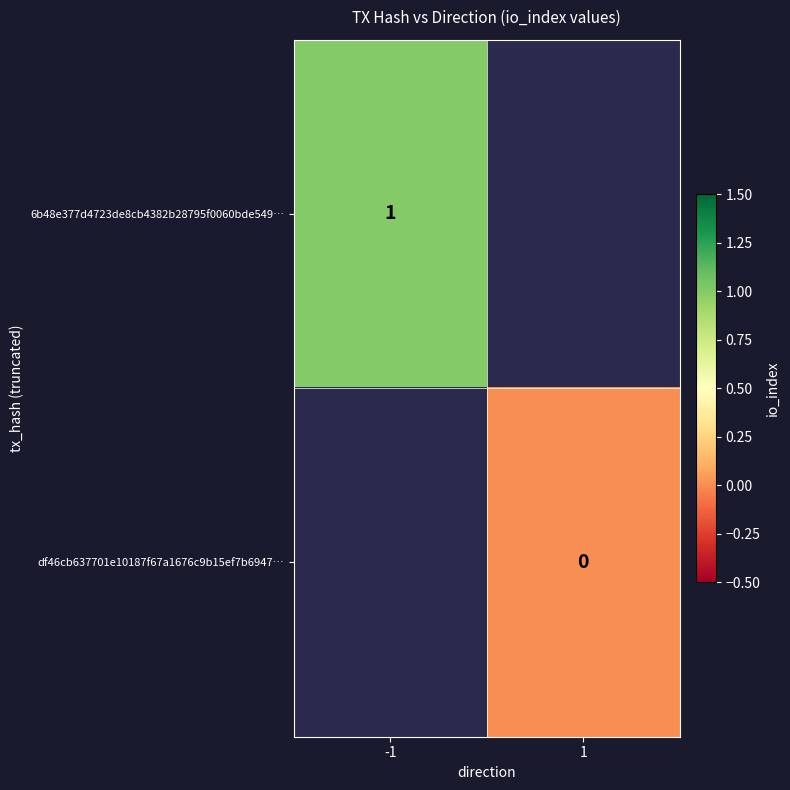

True or false: 6b48e377d4723de8cb4382b28795f0060bde549… has a value of 1 at -1.

True